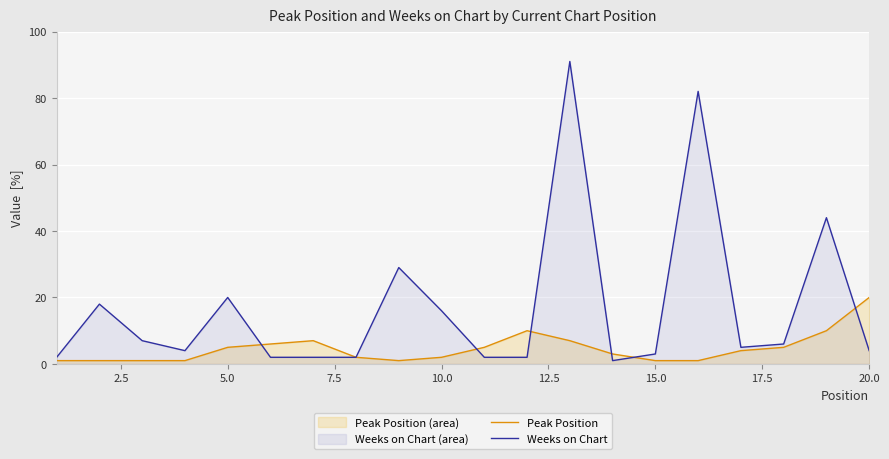

The value of Peak Position at 5.0 is 2. True or false?

False